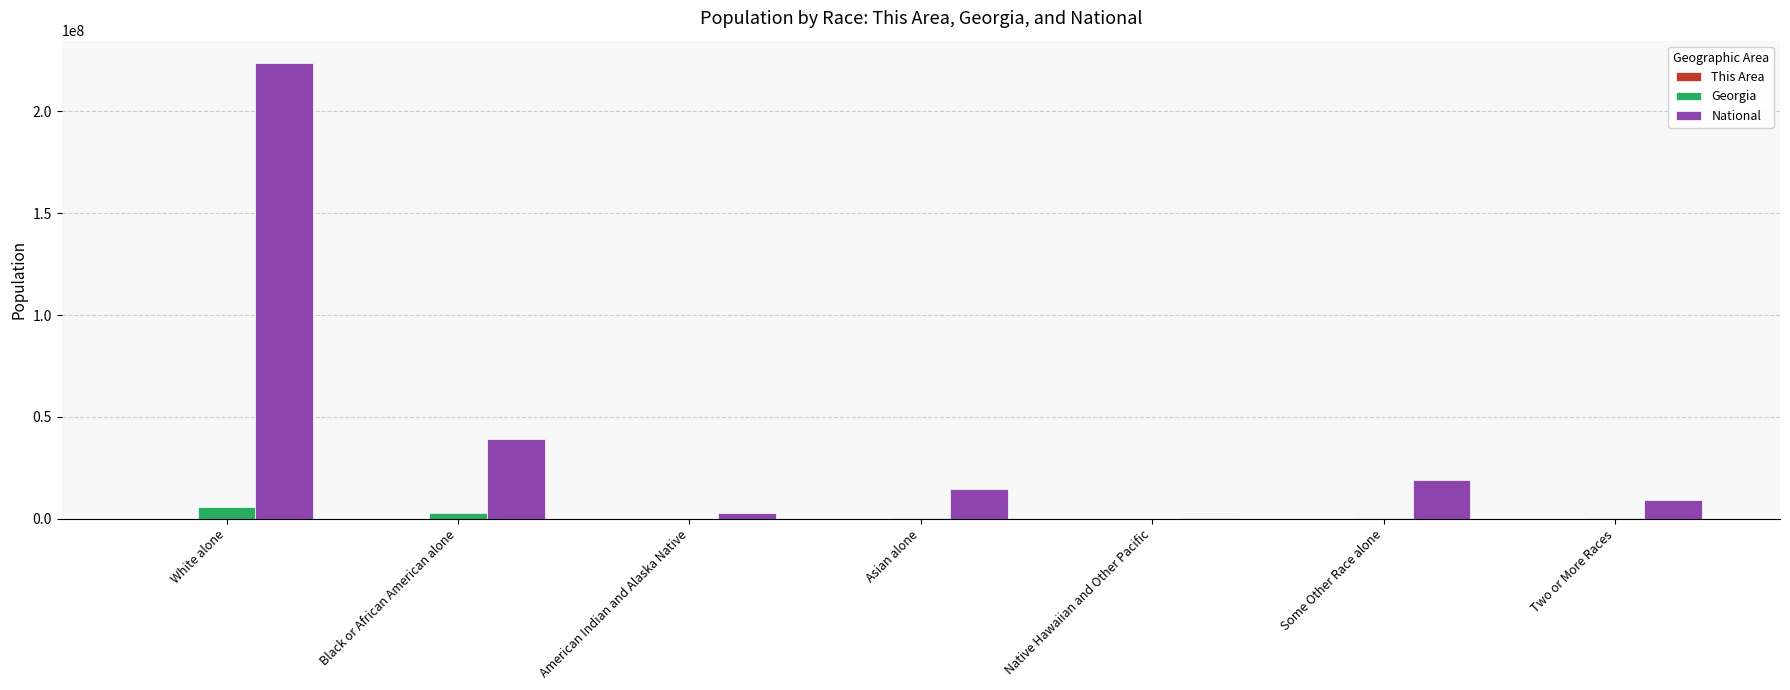

Is it true that National equals 90459300 at White alone?

False